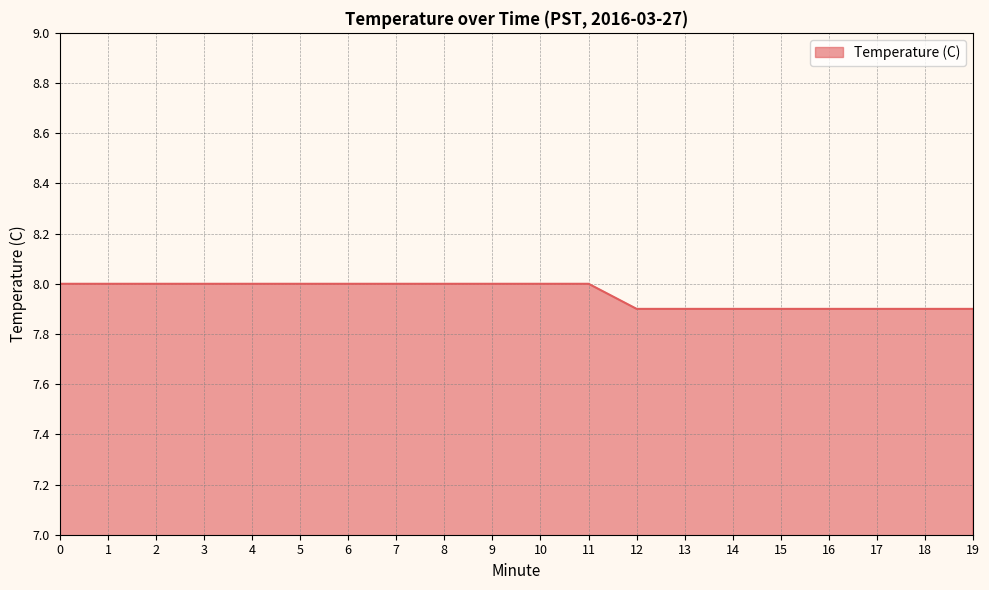

Reading right to left, extract all data points from this chart.

19=7.9	18=7.9	17=7.9	16=7.9	15=7.9	14=7.9	13=7.9	12=7.9	11=8.0	10=8.0	9=8.0	8=8.0	7=8.0	6=8.0	5=8.0	4=8.0	3=8.0	2=8.0	1=8.0	0=8.0